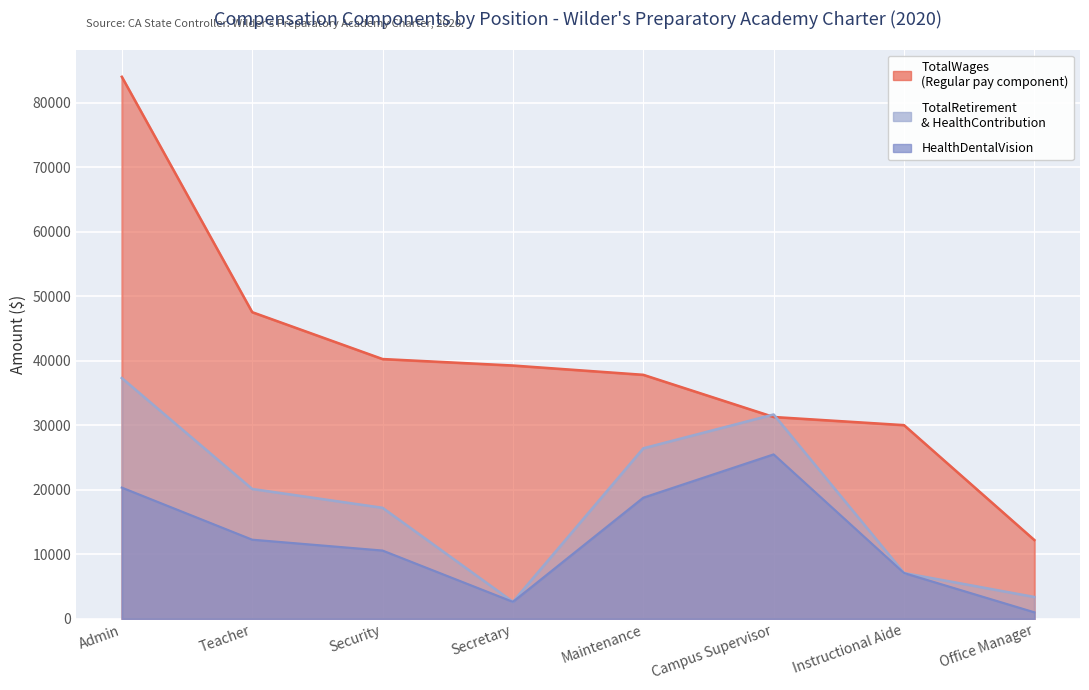

Between Admin and Instructional Aide, which is larger?

Admin